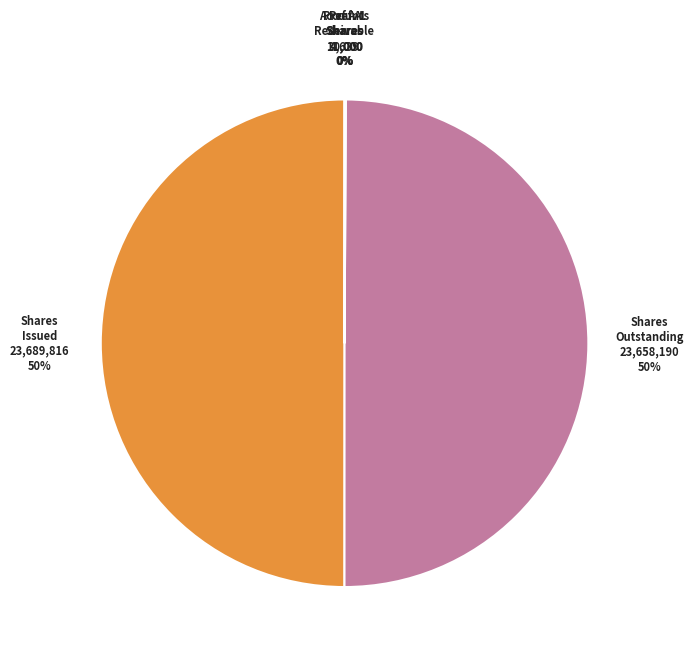

To the nearest percent, what is the average slice percentage?

20%